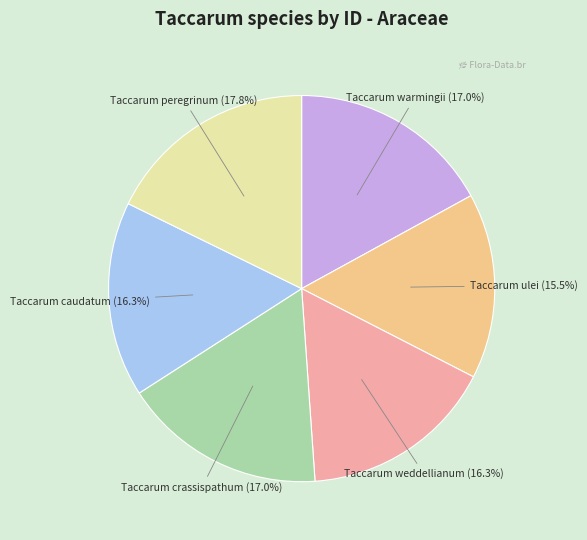

How many segments does this pie chart have?

6